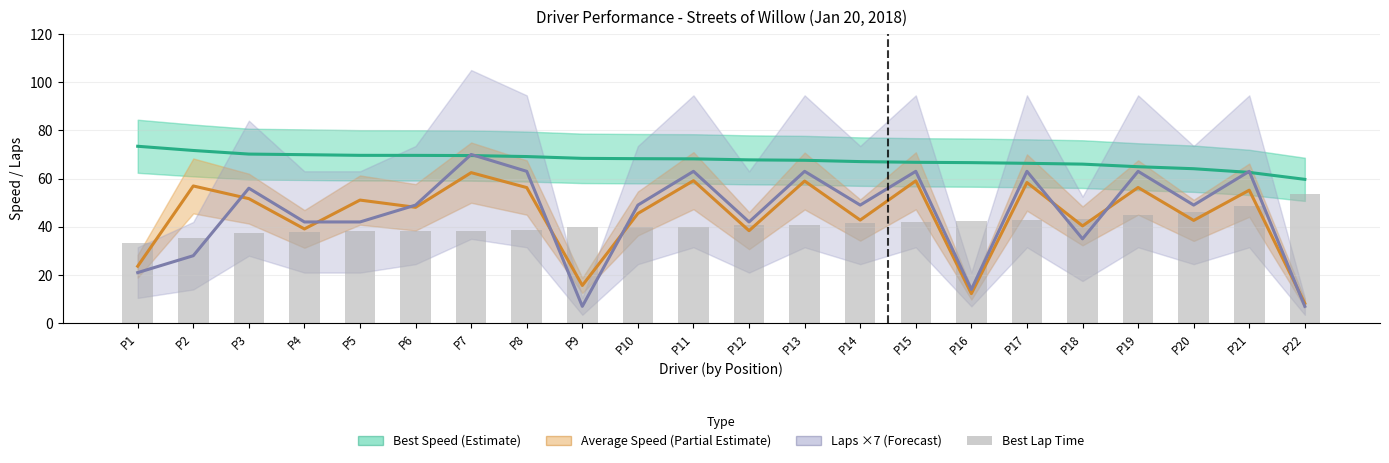

Reading left to right, extract all data points from this chart.

Best Speed: 73.4	71.7	70.2	69.9	69.6	69.6	69.5	69.1	68.4	68.2	68.2	67.8	67.6	67.0	66.7	66.6	66.3	66.0	64.9	64.1	62.6	59.7
Average Speed: 23.6	56.9	51.7	39.1	51.1	48.1	62.5	56.3	15.7	45.5	59.1	38.4	59.0	42.8	59.1	12.3	58.4	40.4	56.3	42.6	55.2	8.2
Total Laps ×7: 21.0	28.0	56.0	42.0	42.0	49.0	70.0	63.0	7.0	49.0	63.0	42.0	63.0	49.0	63.0	14.0	63.0	35.0	63.0	49.0	63.0	7.0
Best Lap Time (offset): 33.3	35.4	37.4	37.7	38.1	38.1	38.2	38.7	39.8	40.0	40.1	40.6	40.9	41.7	42.1	42.3	42.7	43.2	44.8	46.1	48.6	53.6